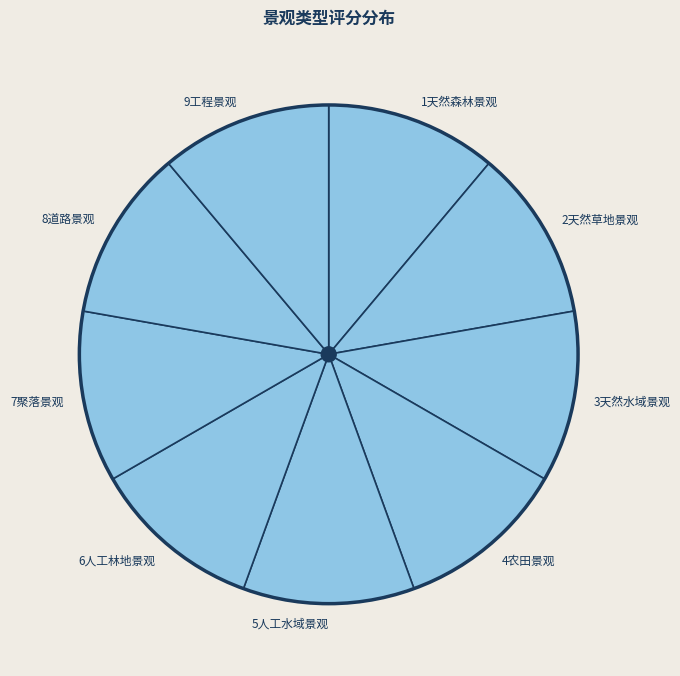

Does 8道路景观 account for over 50% of the chart?

No